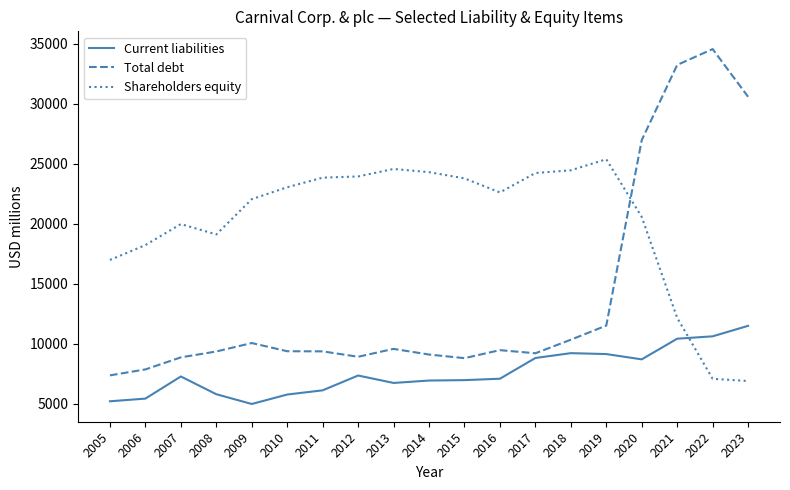

What is the difference between the second highest and minimum values in the Shareholders equity series?

17674